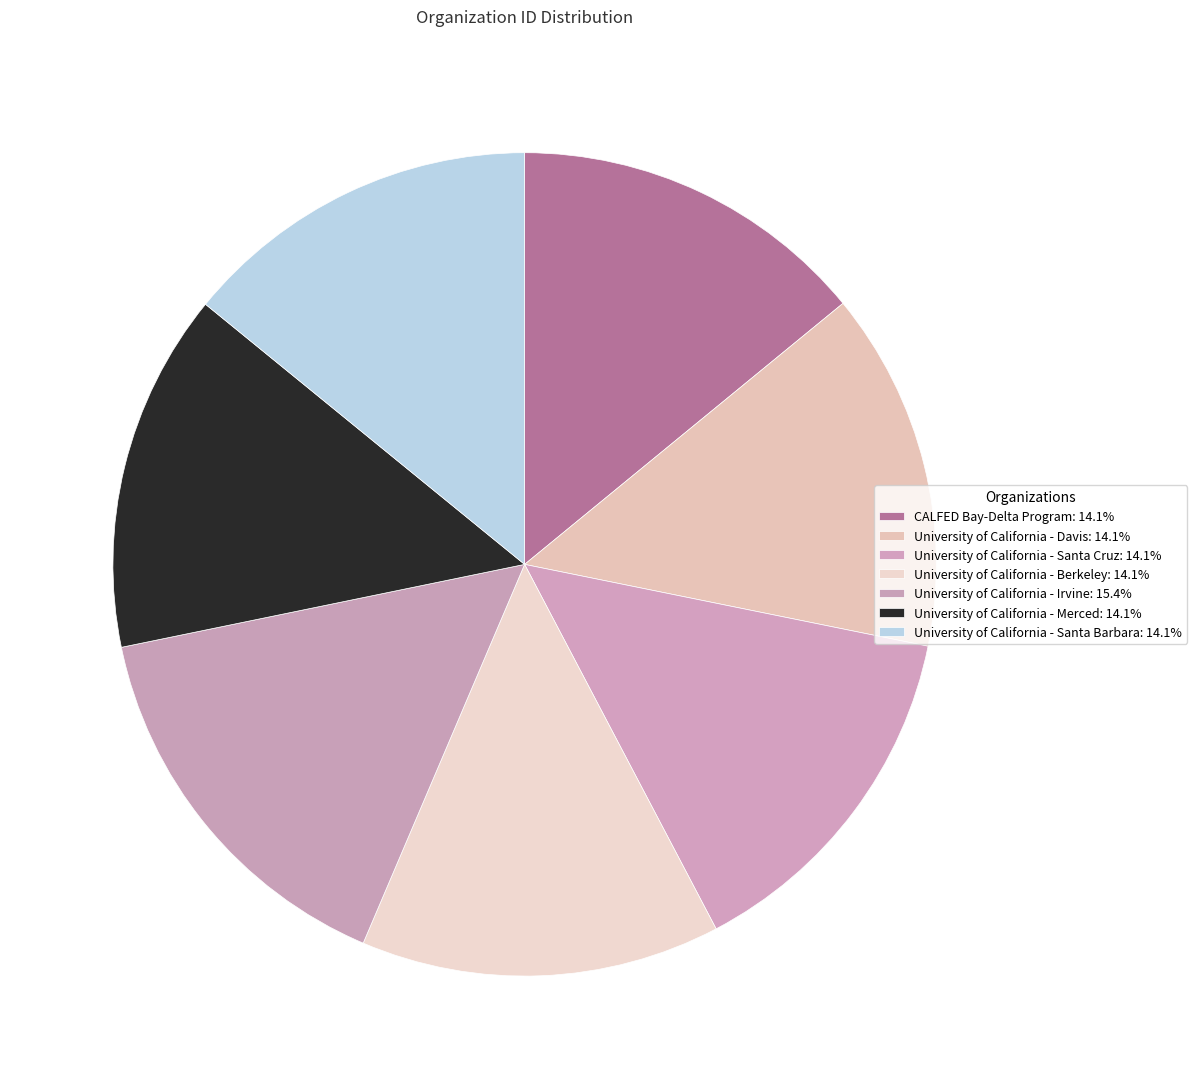

How much of the chart is everything except University of California - Santa Barbara?

85.9%